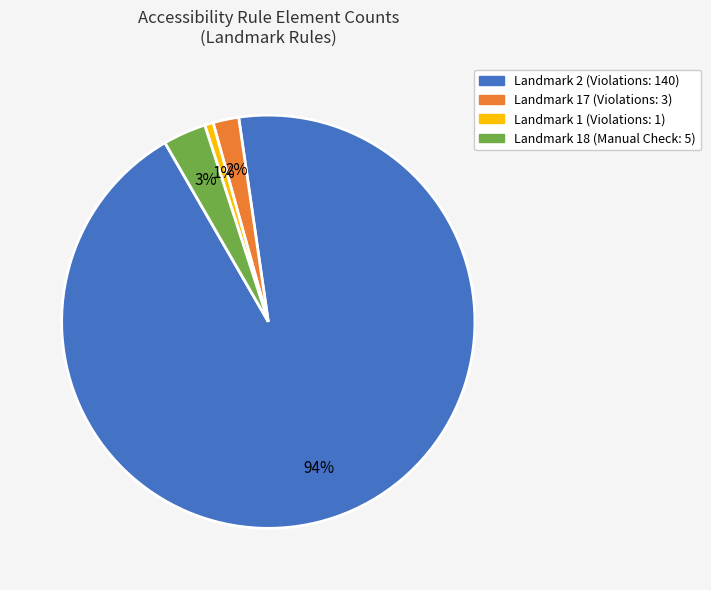

Which has a higher value, Landmark 18 (Manual Check: 5) or Landmark 1 (Violations: 1)?

Landmark 18 (Manual Check: 5)